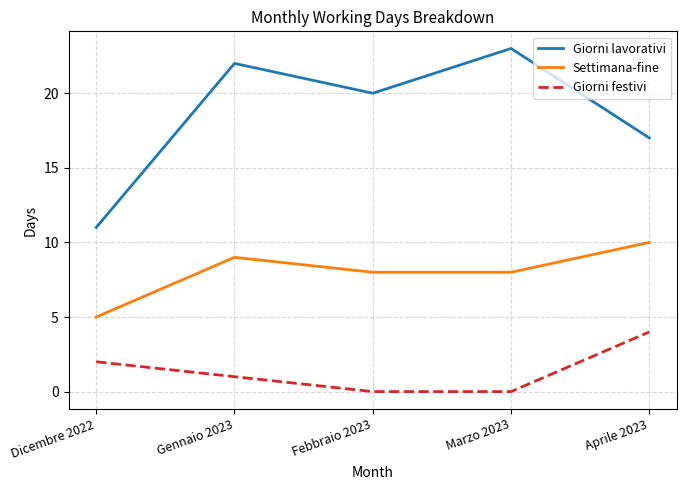

Reading left to right, extract all data points from this chart.

Giorni lavorativi: Dicembre 2022=11	Gennaio 2023=22	Febbraio 2023=20	Marzo 2023=23	Aprile 2023=17
Settimana-fine: Dicembre 2022=5	Gennaio 2023=9	Febbraio 2023=8	Marzo 2023=8	Aprile 2023=10
Giorni festivi: Dicembre 2022=2	Gennaio 2023=1	Febbraio 2023=0	Marzo 2023=0	Aprile 2023=4